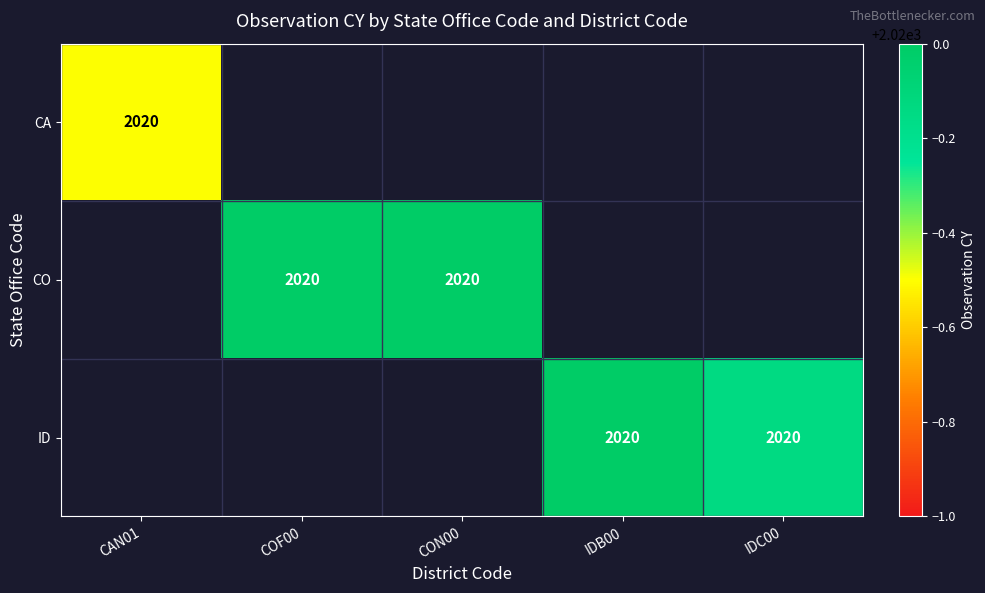

Is it true that CA equals 2707.3 at CAN01?

False